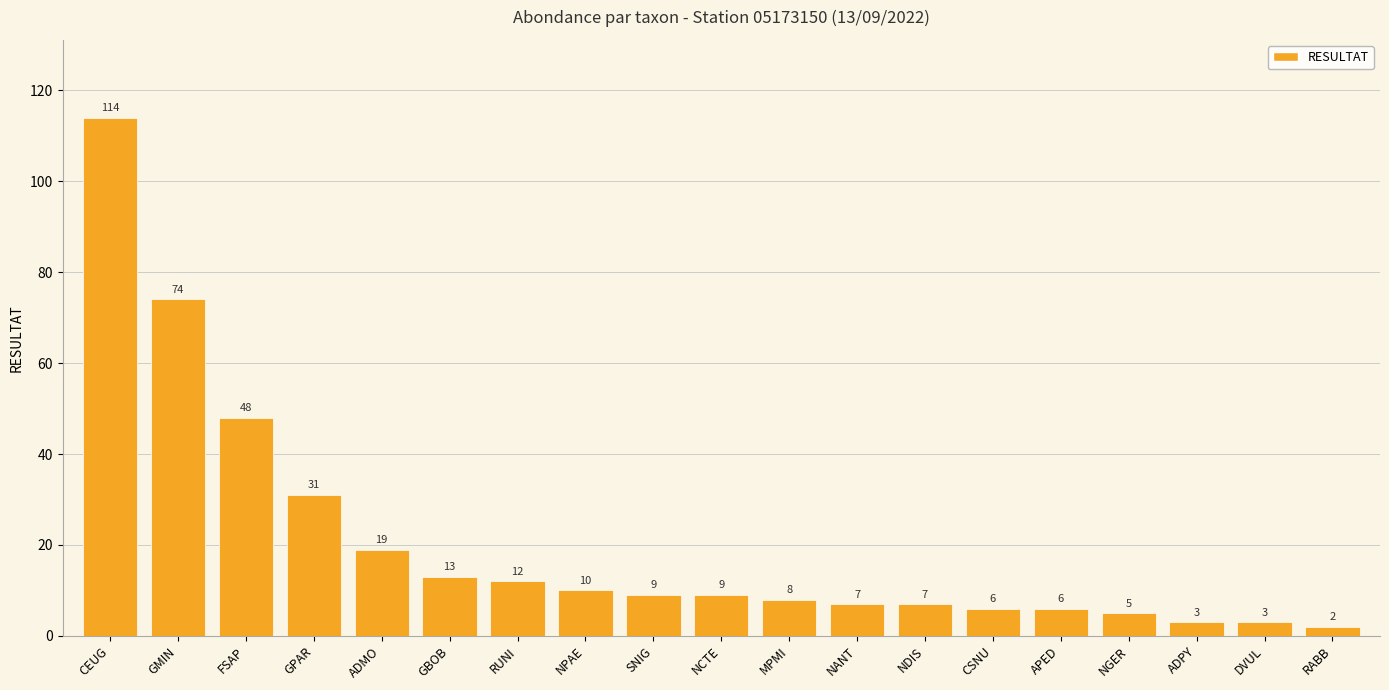

What is the smallest value displayed?

2